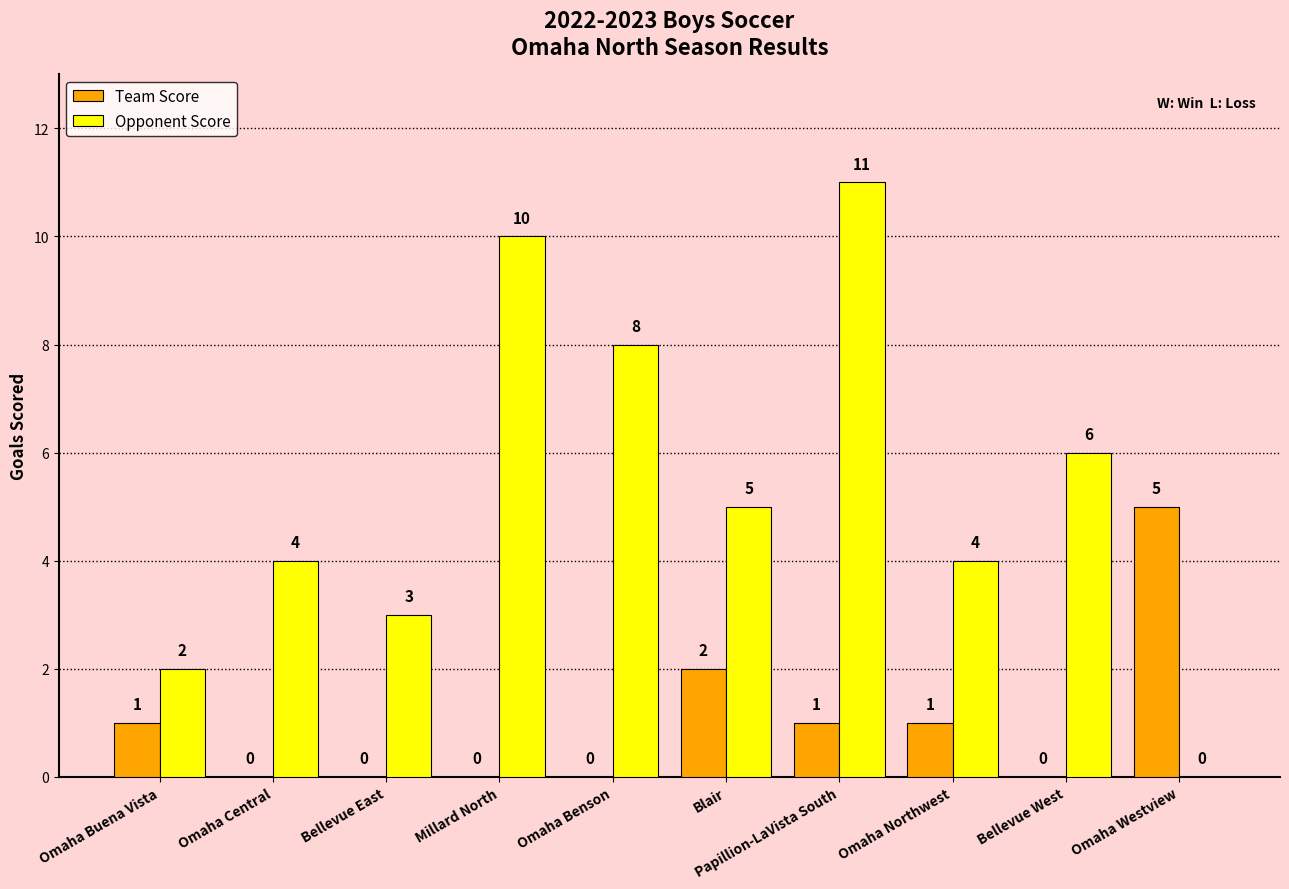

Which series has the largest range (max minus min)?

Opponent Score